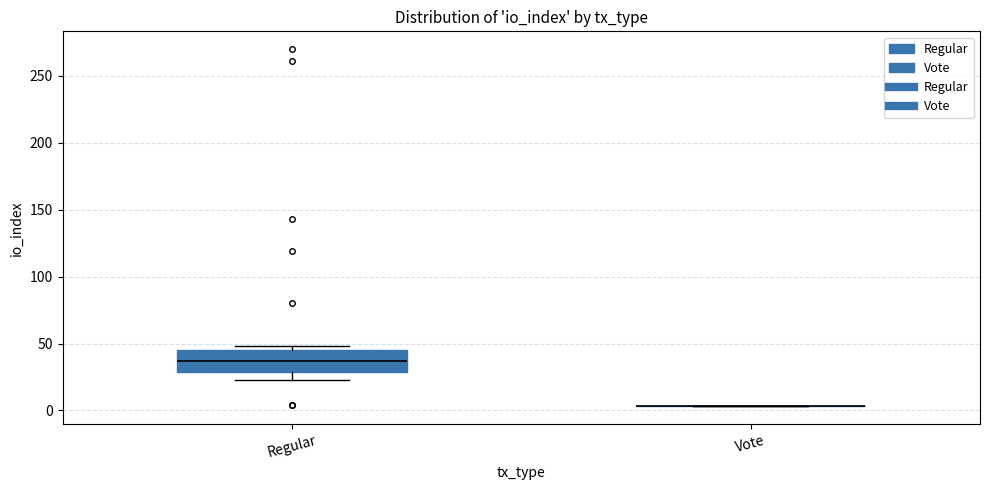

Comparing the boxes themselves (not the whiskers), which one is the tallest?

Regular